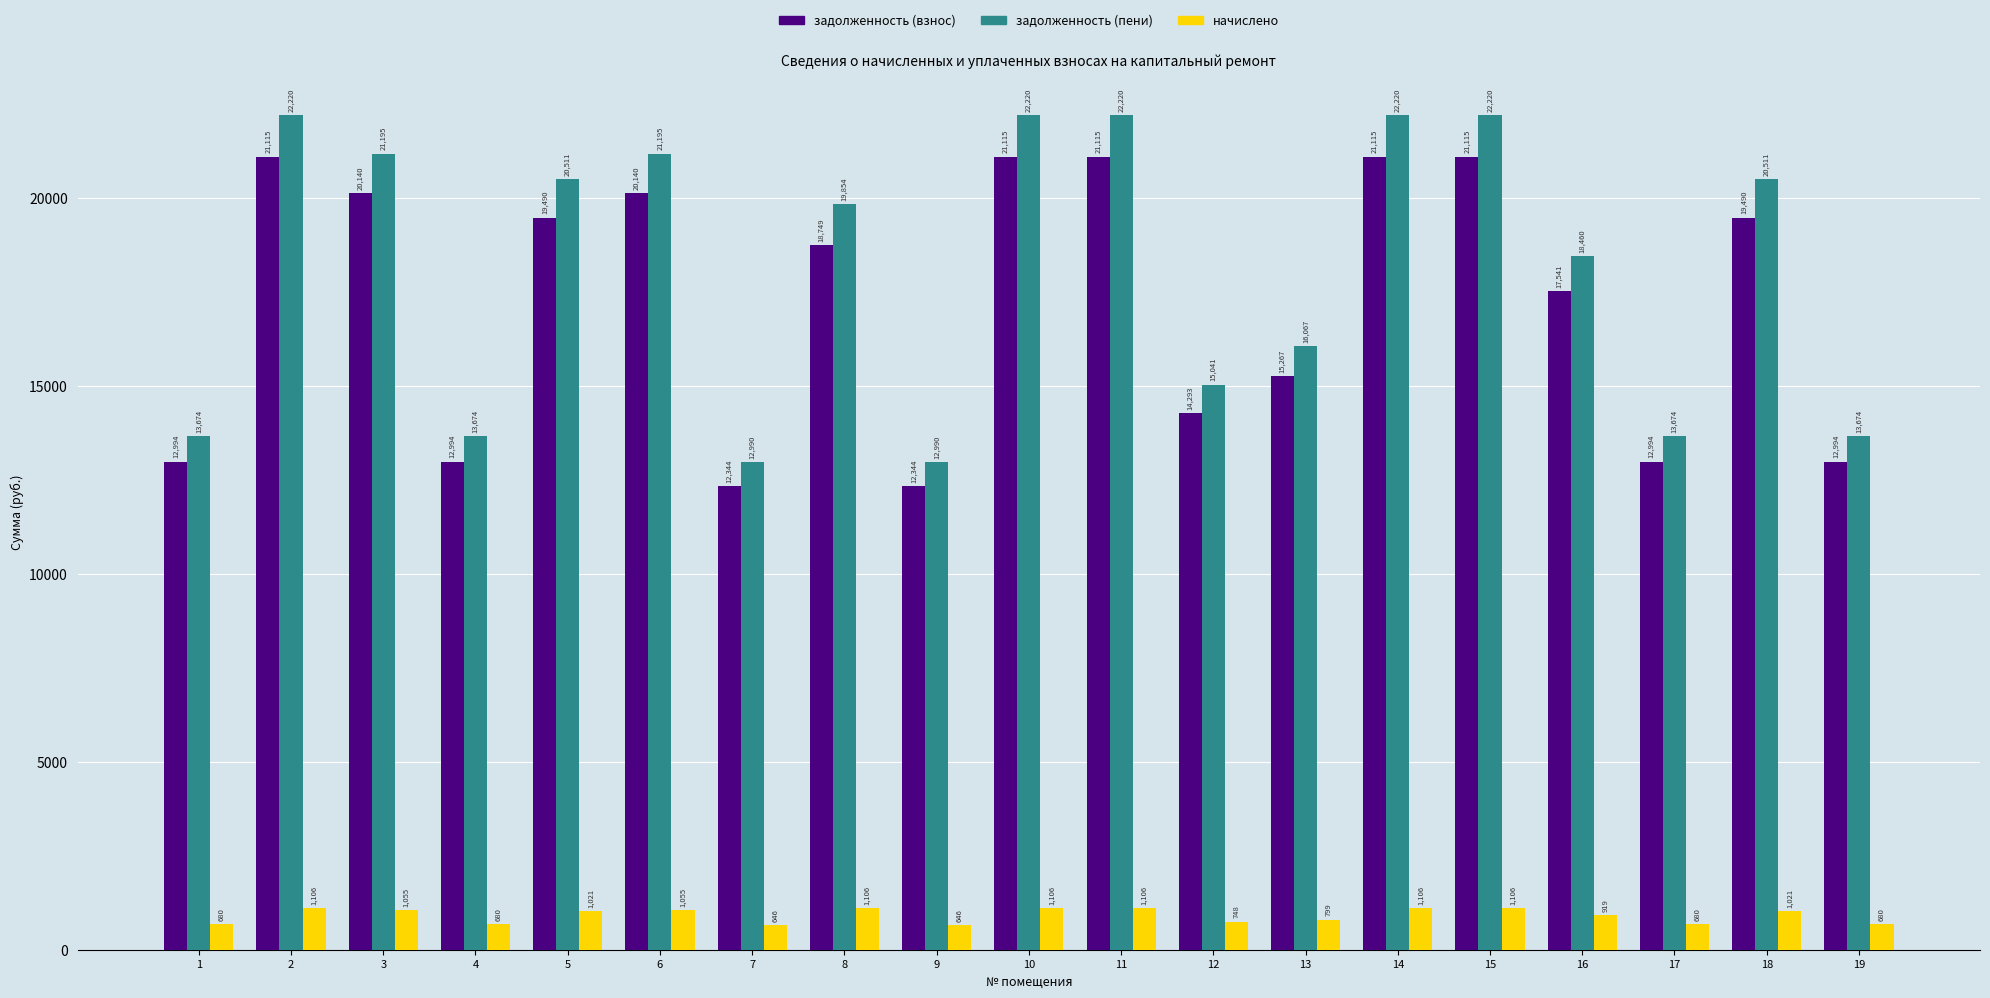

The задолженность (взнос) series shows 16651.0 at 9. True or false?

False